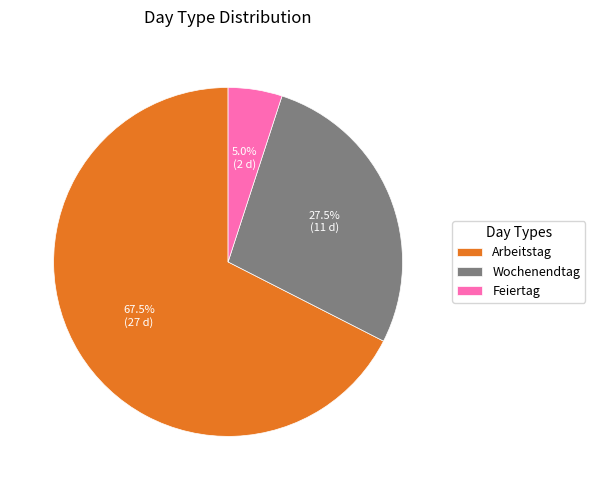

Does any single category account for the majority?

Yes